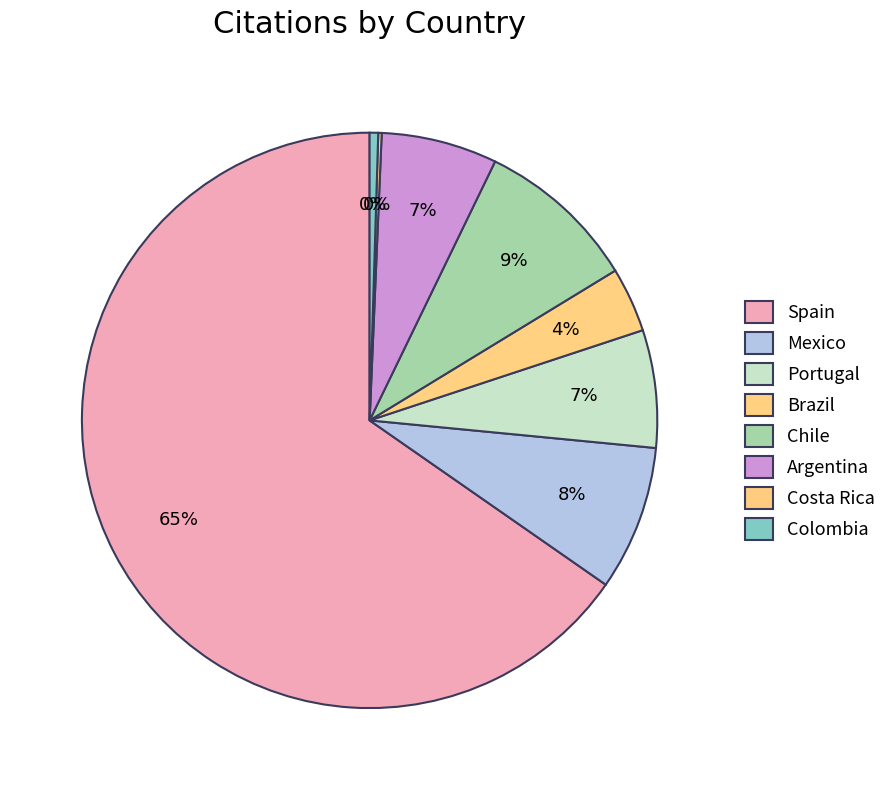

To the nearest percent, what is the combined percentage of Argentina and Chile?

16%